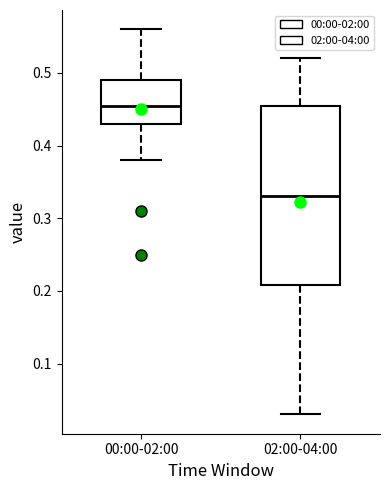

Which box is the tallest, from its lower edge to its upper edge?

02:00-04:00